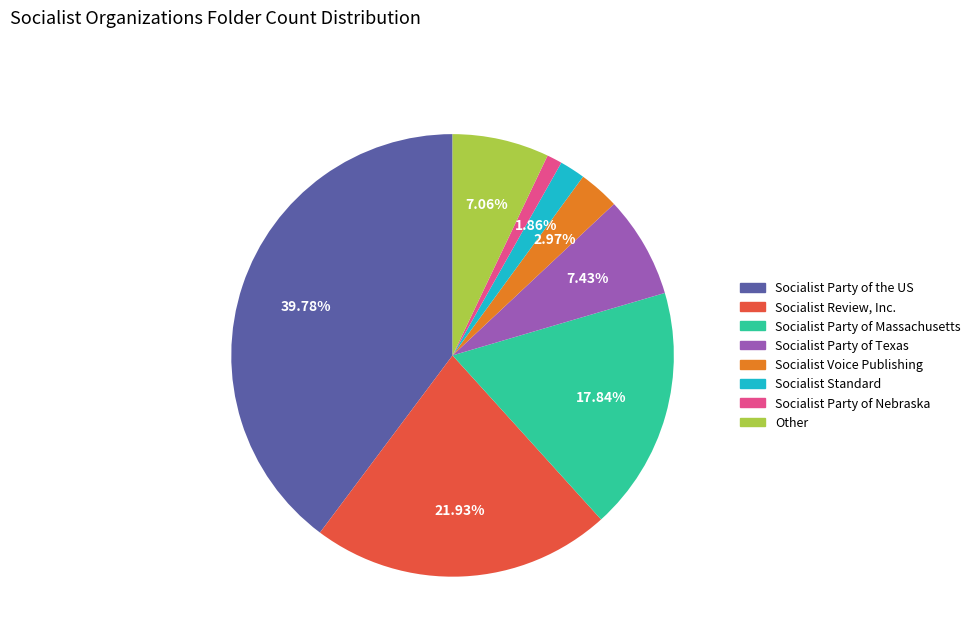

Is there any slice that represents more than half of the pie?

No